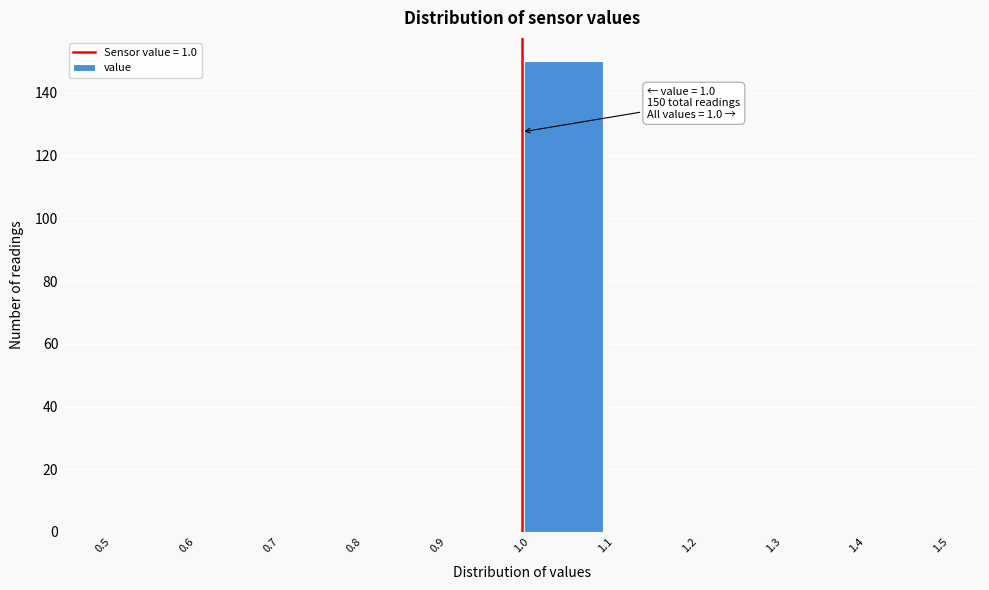

Over which range of the x-axis is the bar tallest?

1.0 to 1.1